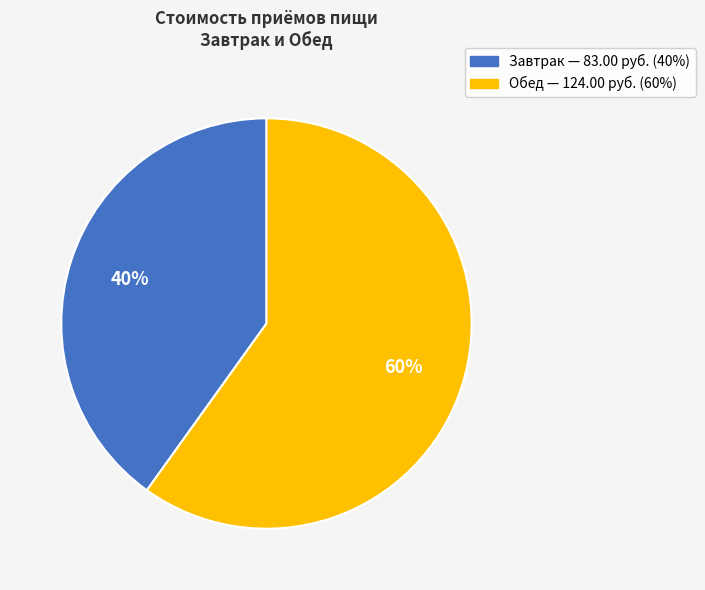

To the nearest percent, what percentage of the pie is Завтрак?

40%